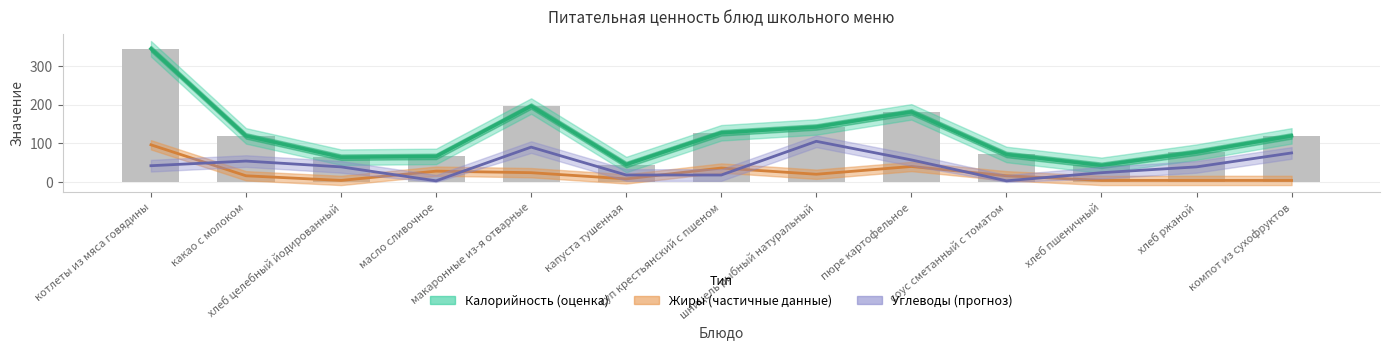

The Жиры series shows 38 at макаронные из-я отварные. True or false?

False